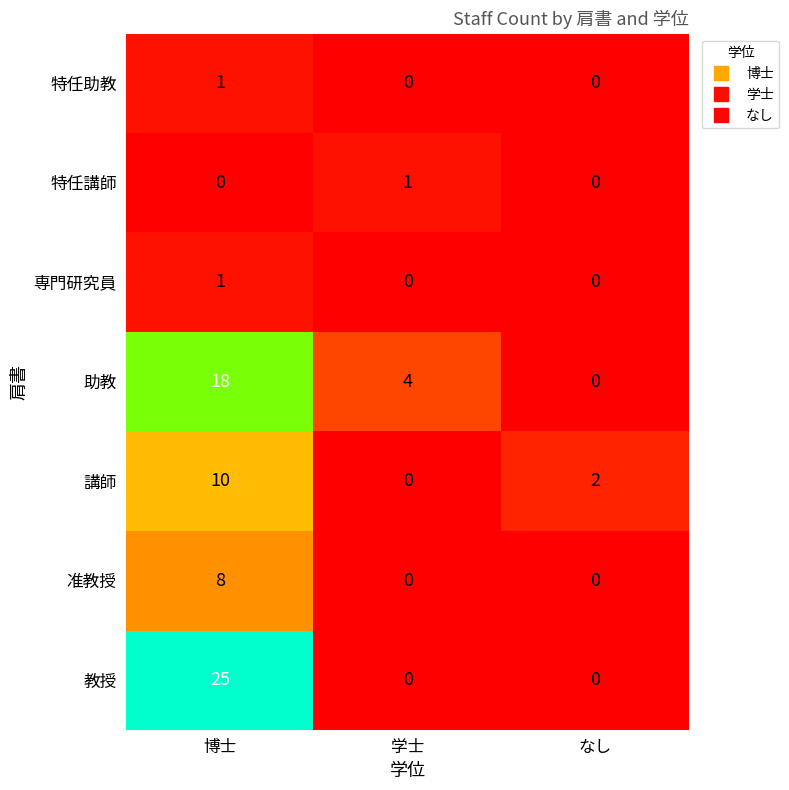

At which category is the sum across all series the highest?

博士